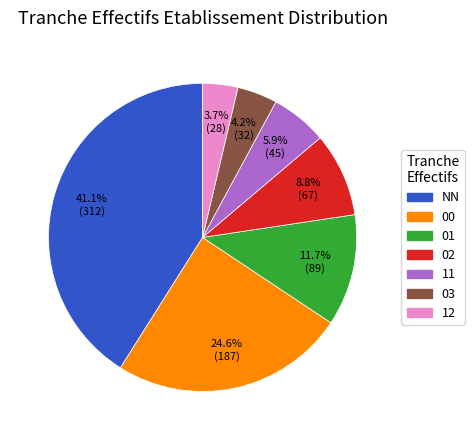

Rank the categories by value from highest to lowest.

NN, 00, 01, 02, 11, 03, 12